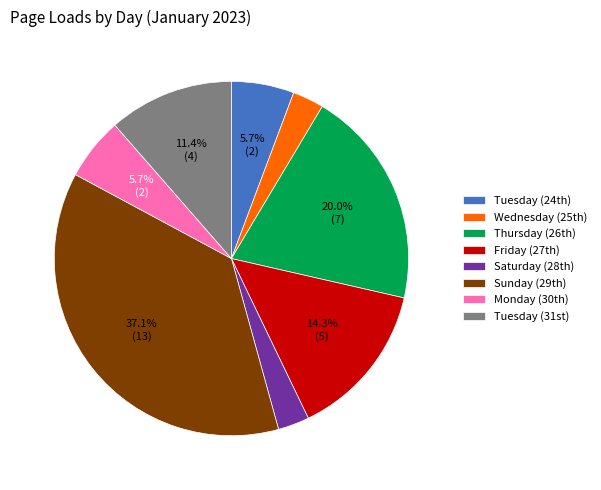

Which slice is the largest?

Sunday (29th)